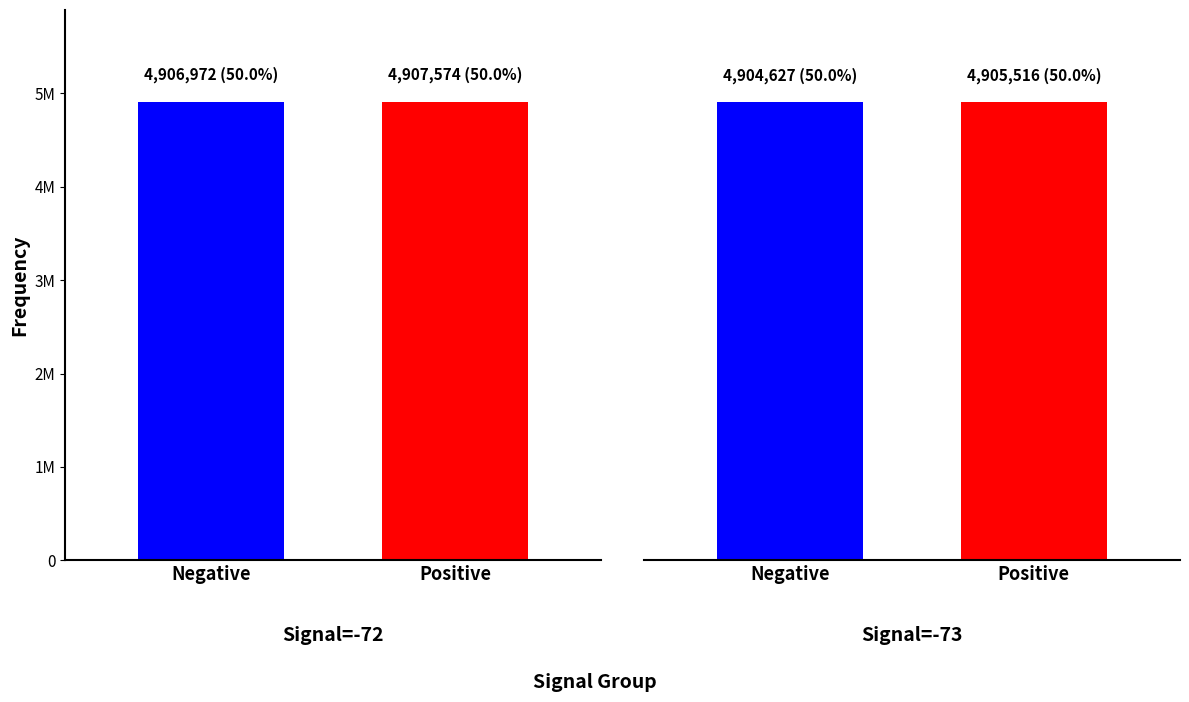

How many series are shown in this chart?

2